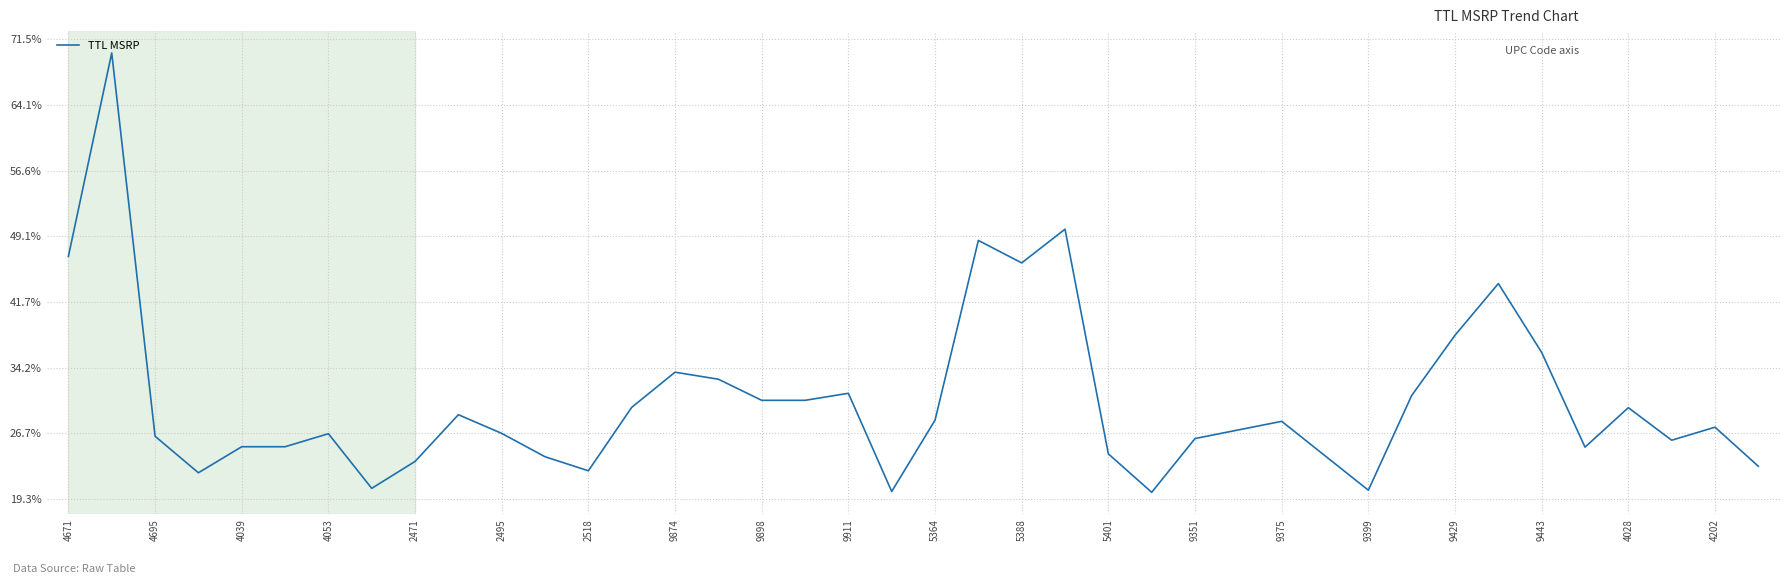

Is this an area chart (filled region under the line)?

No